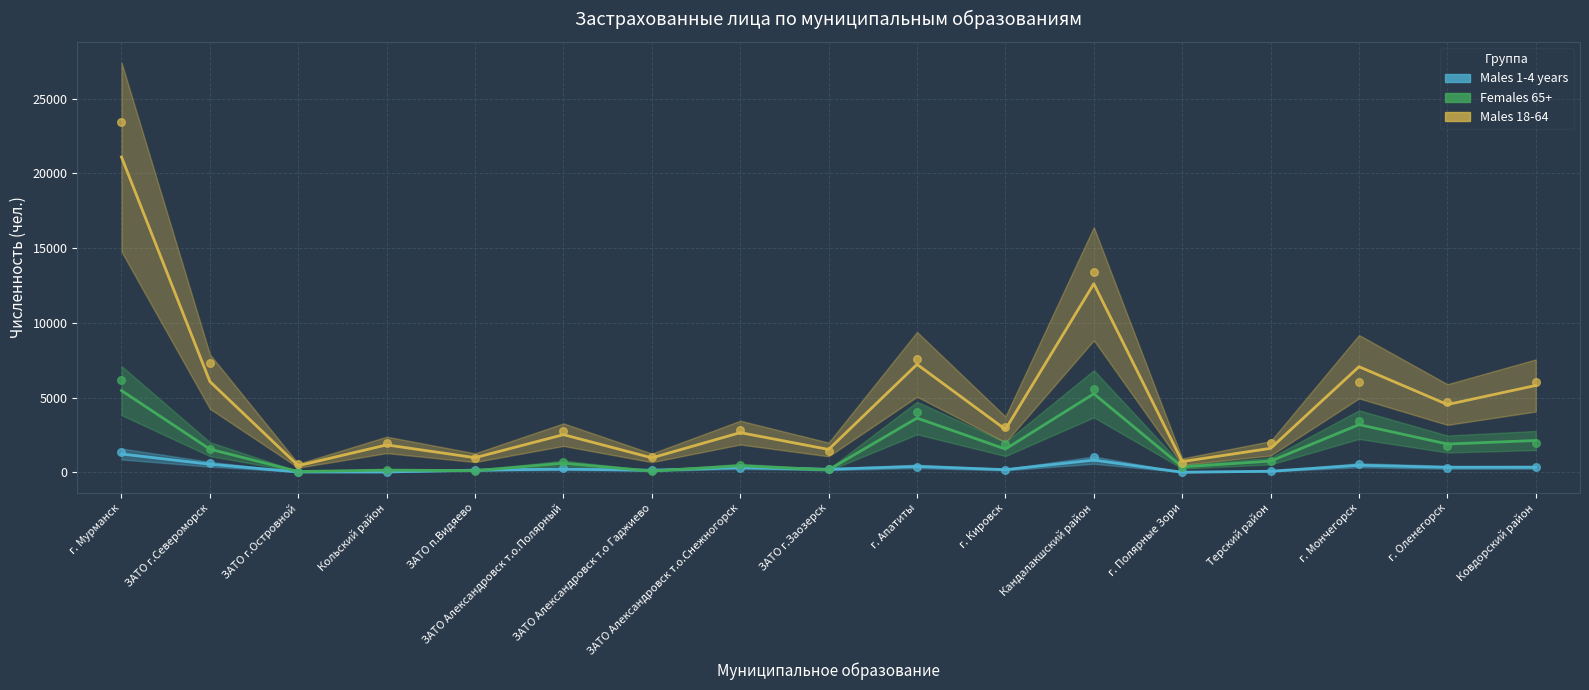

At which category is the sum across all series the highest?

г. Мурманск